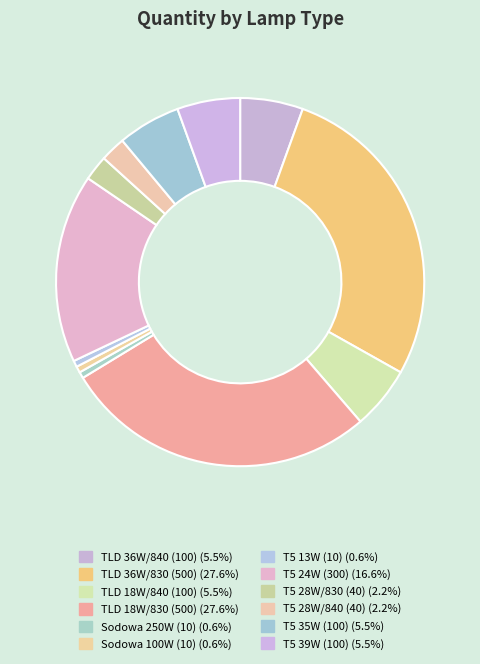

Which has a higher value, TLD 36W/840 (100) or Sodowa 250W (10)?

TLD 36W/840 (100)